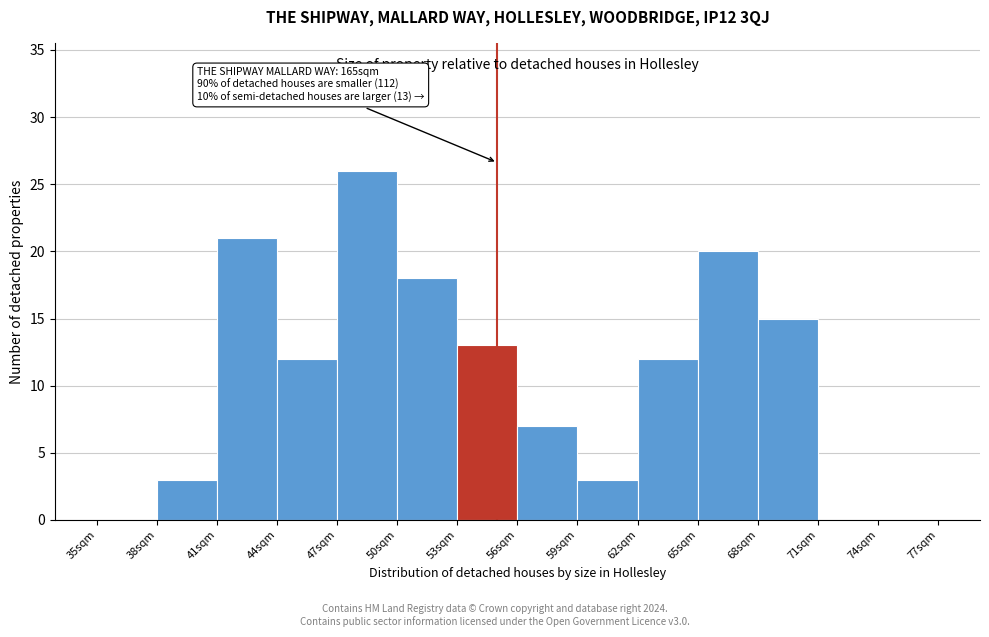

Which range on the x-axis has the tallest bar?

47 to 50